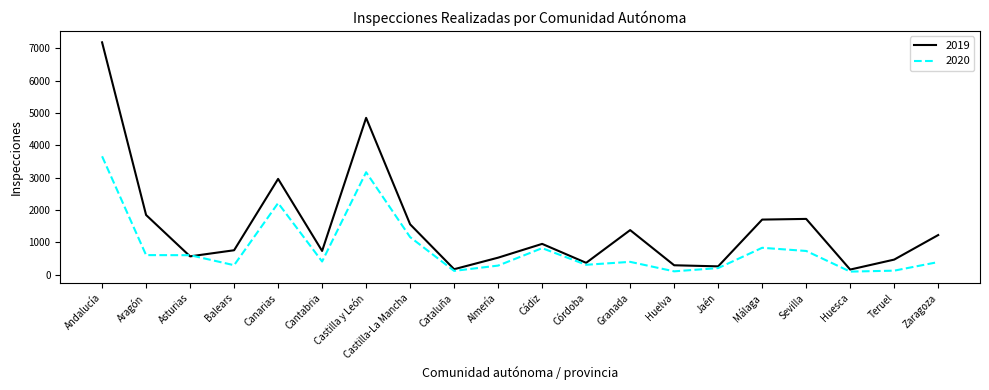

Is the value of 2019 at Cataluña greater than the value of 2020 at Zaragoza?

No